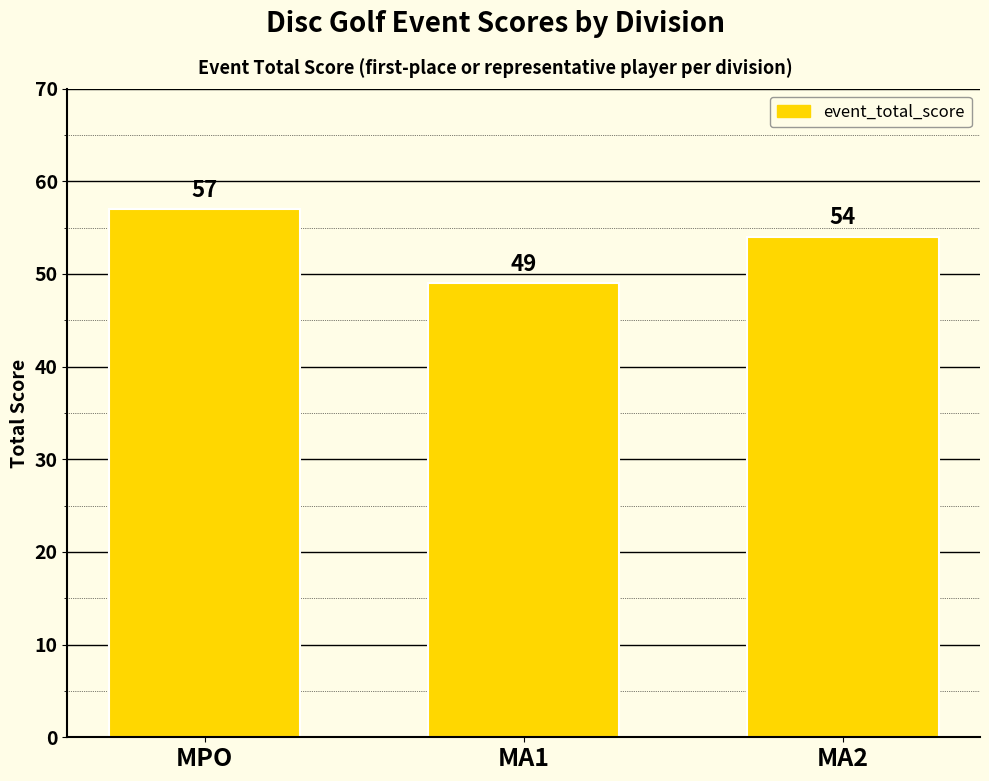

What is the label of the 1st bar from the right?

MA2